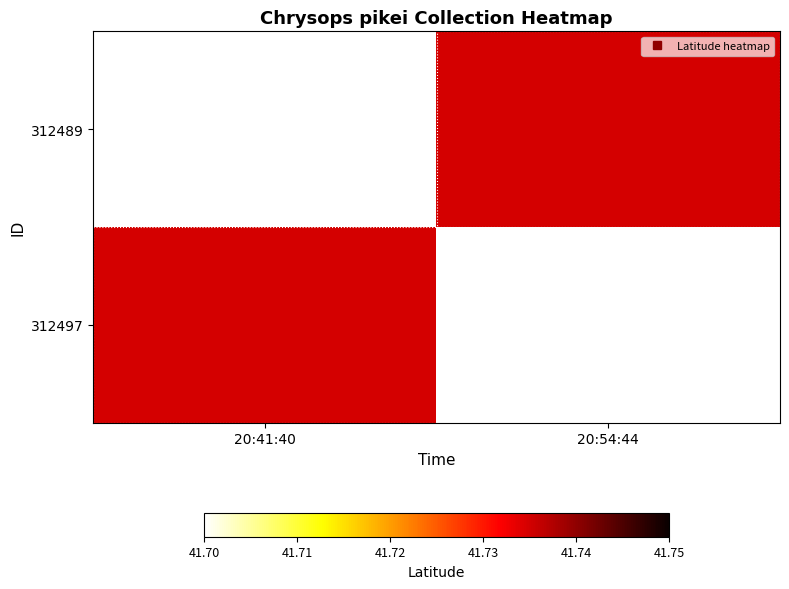

Which series has the largest range (max minus min)?

312497